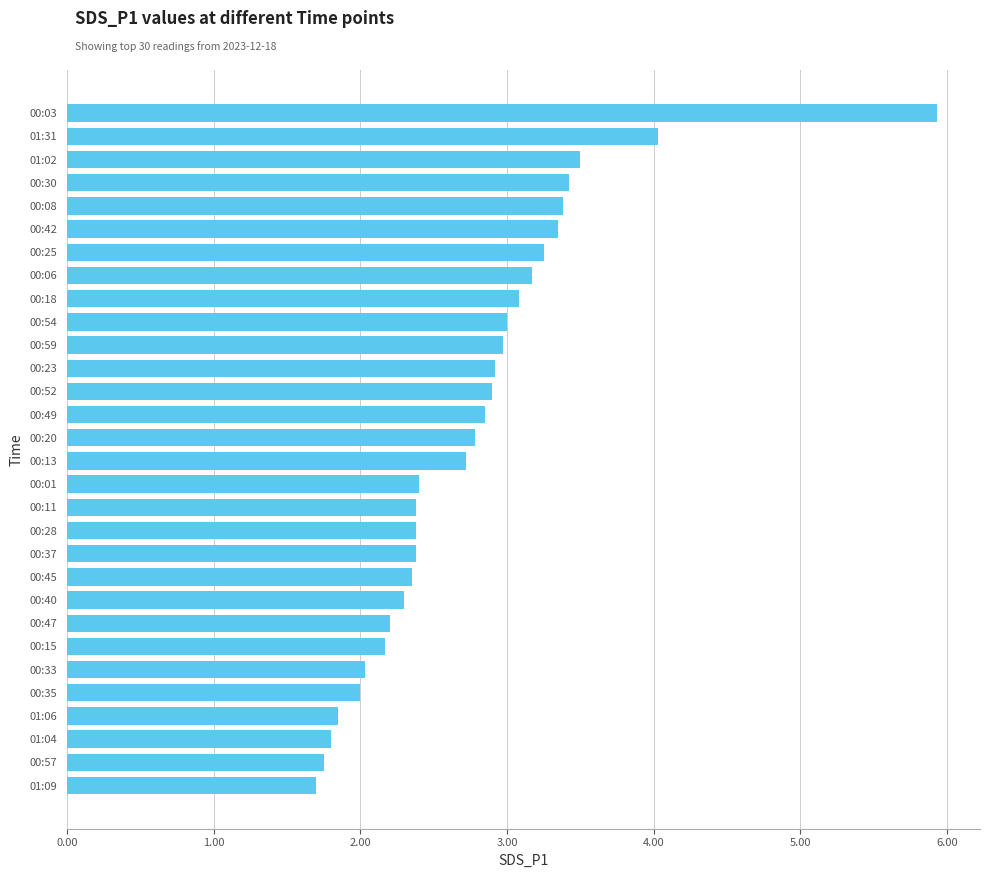

Between 00:33 and 01:31, which is larger?

01:31